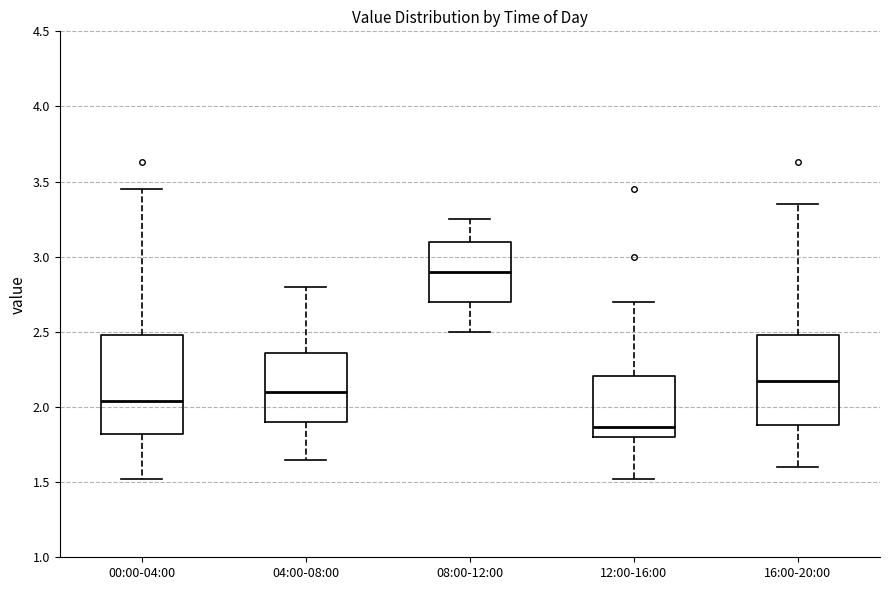

Reading left to right, read every box against the y-axis: the position of its median line, the range the box covers, and the ends of its whiskers. The values are not printed on the chart, so give them approximately, as read against the axis.

00:00-04:00: median 2.05, box 1.80 to 2.50, whiskers 1.50 to 3.45
04:00-08:00: median 2.10, box 1.90 to 2.35, whiskers 1.65 to 2.80
08:00-12:00: median 2.90, box 2.70 to 3.10, whiskers 2.50 to 3.25
12:00-16:00: median 1.85, box 1.80 to 2.20, whiskers 1.50 to 2.70
16:00-20:00: median 2.20, box 1.90 to 2.50, whiskers 1.60 to 3.35